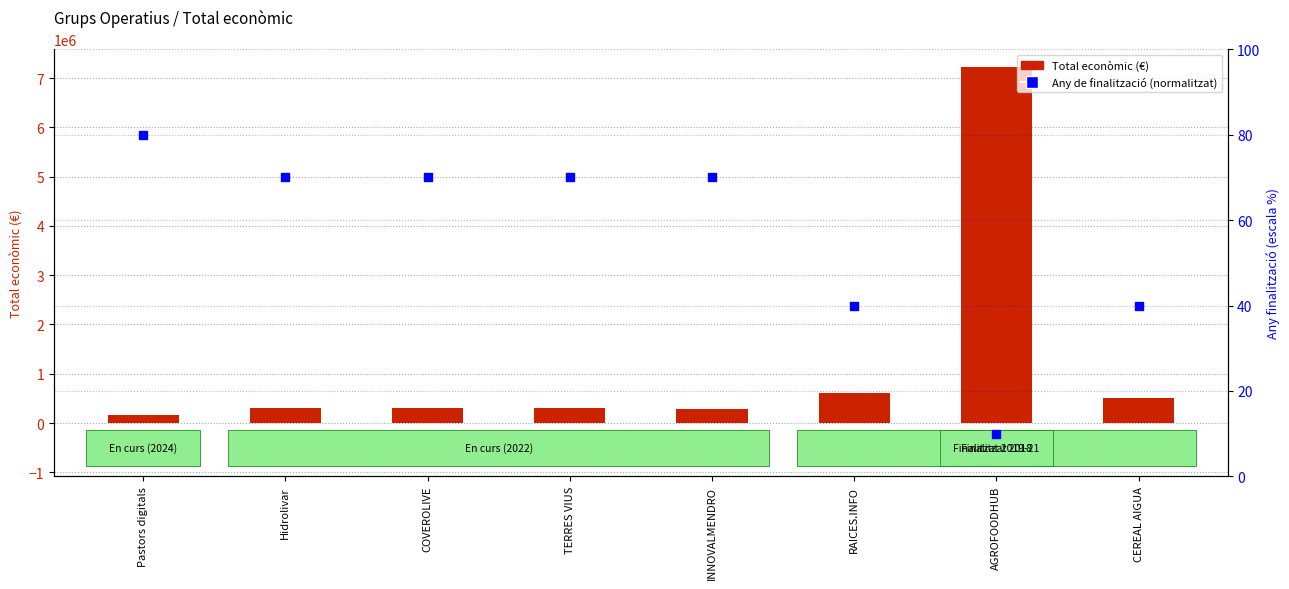

What is the total value across all series at AGROFOODHUB?

7222828